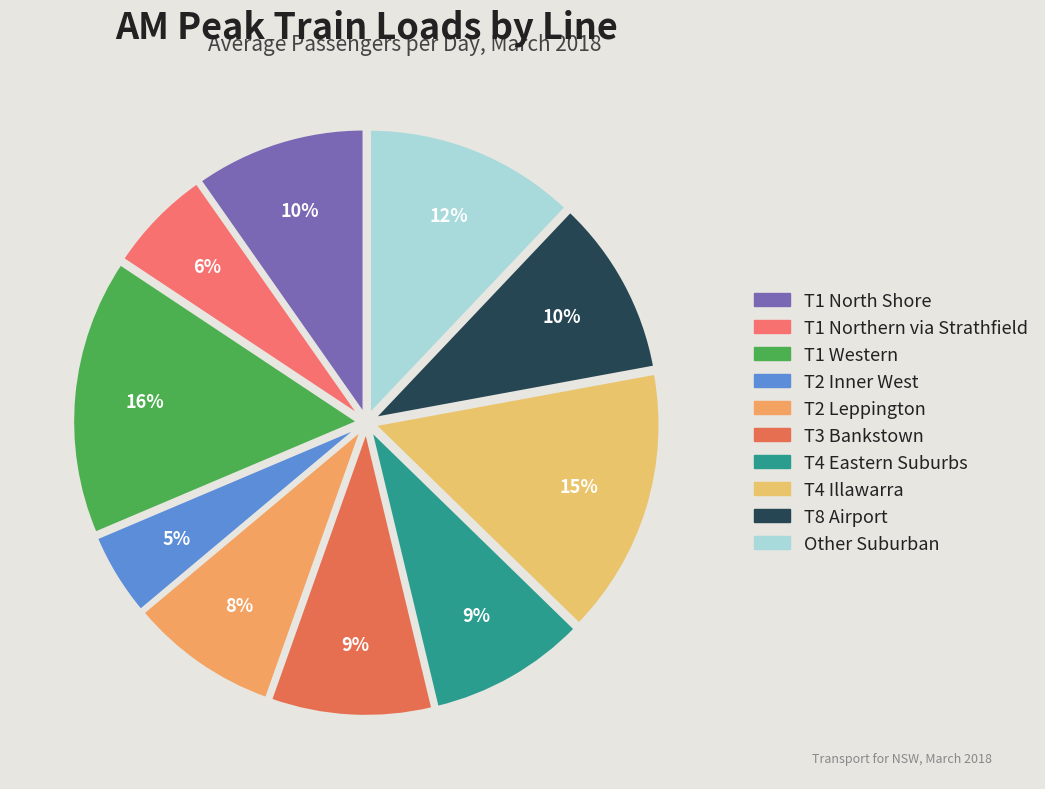

What is the ratio of the value at T4 Illawarra to the value at T8 Airport?

1.5